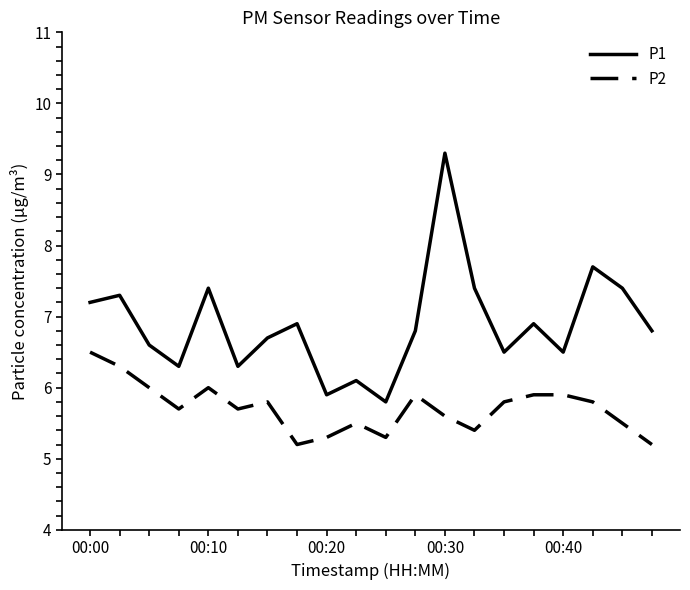

What is the average value of the P1 series?

6.9